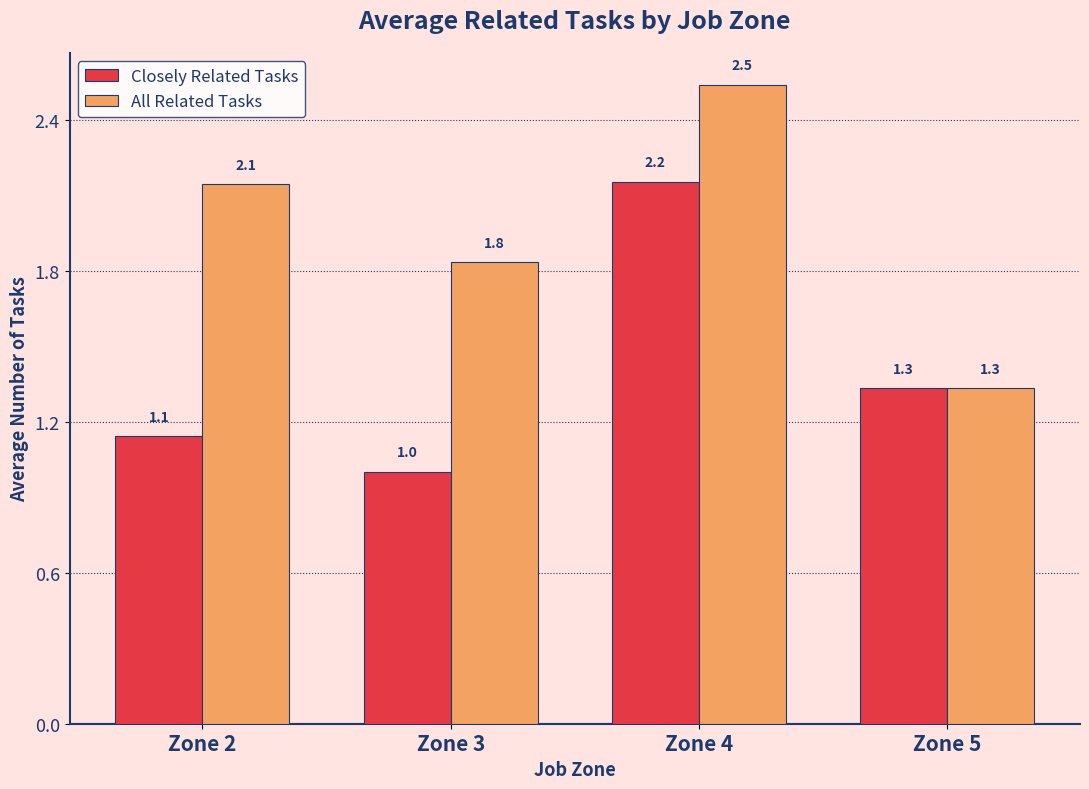

How many bars are there in each group?

2